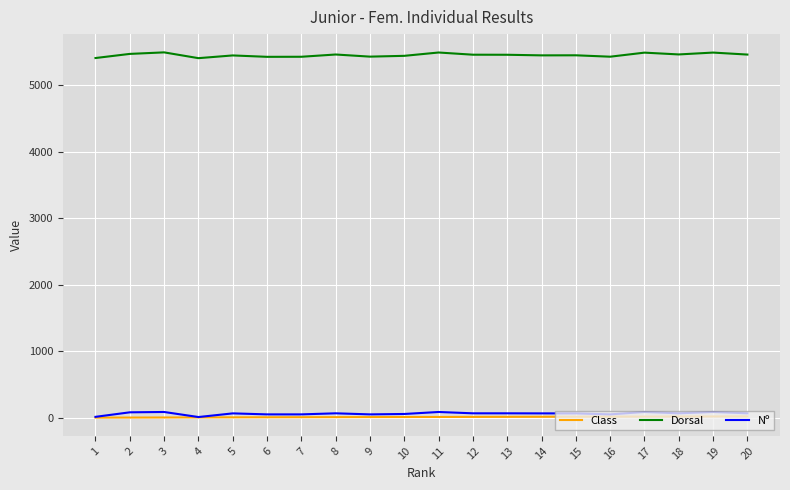

True or false: Class and Dorsal intersect in this chart.

False